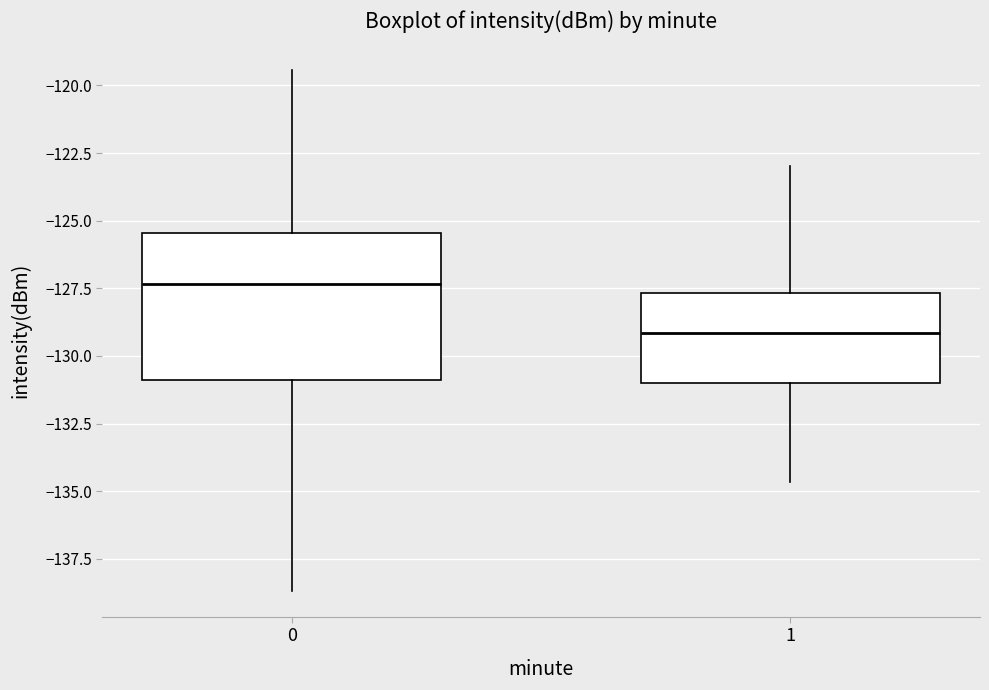

Which box has the lowest median line?

1